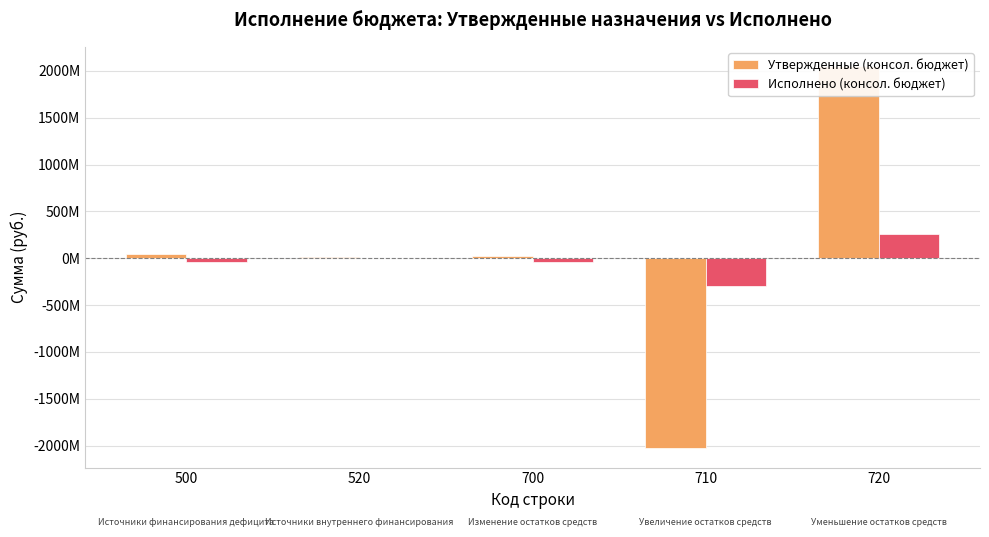

Read the Утвержденные (консол. бюджет) value at 500.

39932174.3